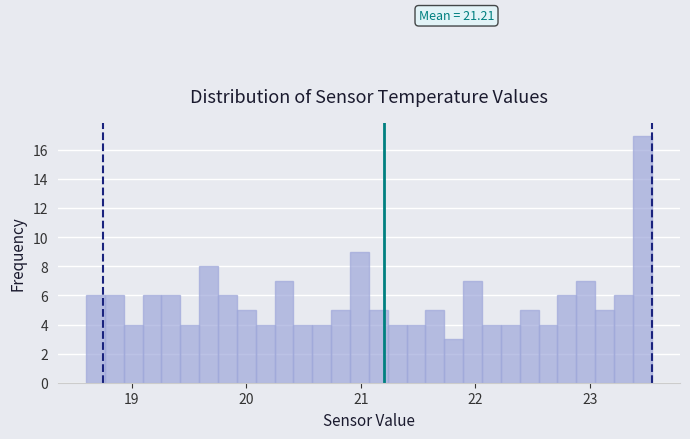

Read against the x-axis, roughly where is the centre of the tallest bar?

23.5